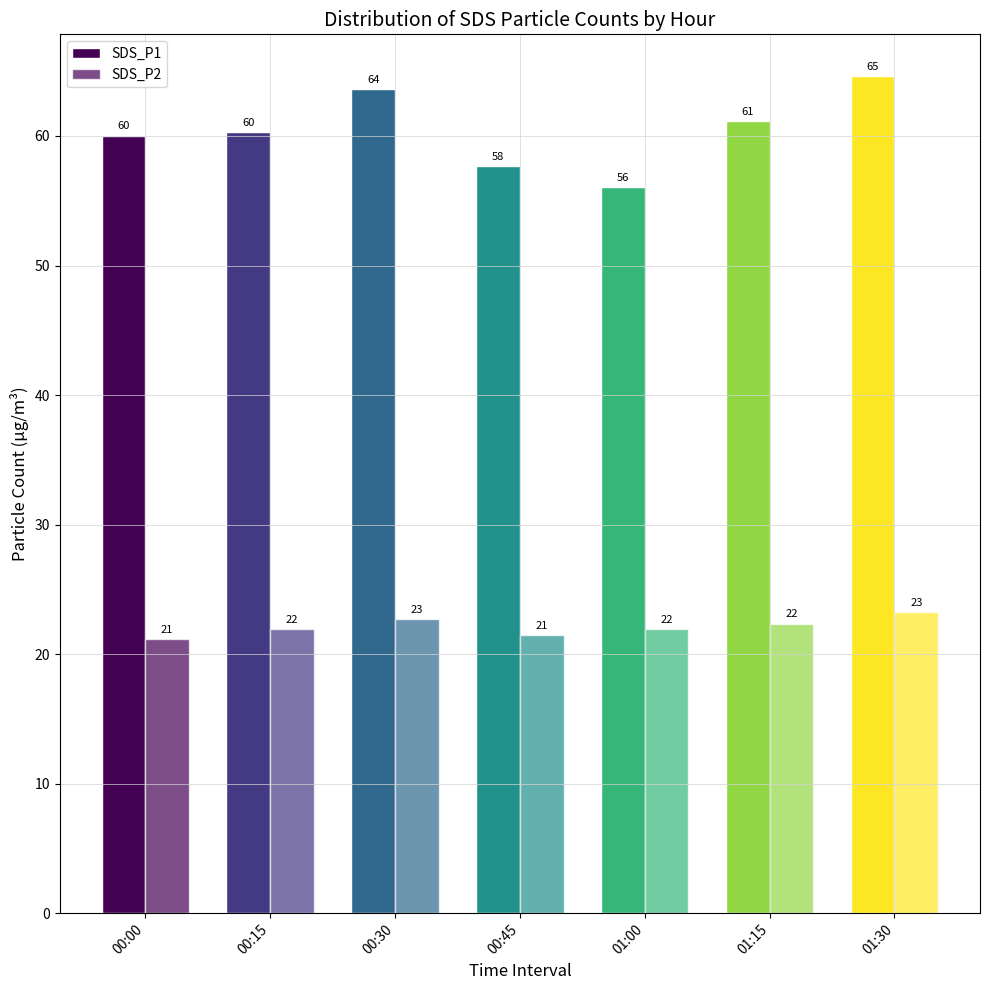

How many data points does each series have?

7